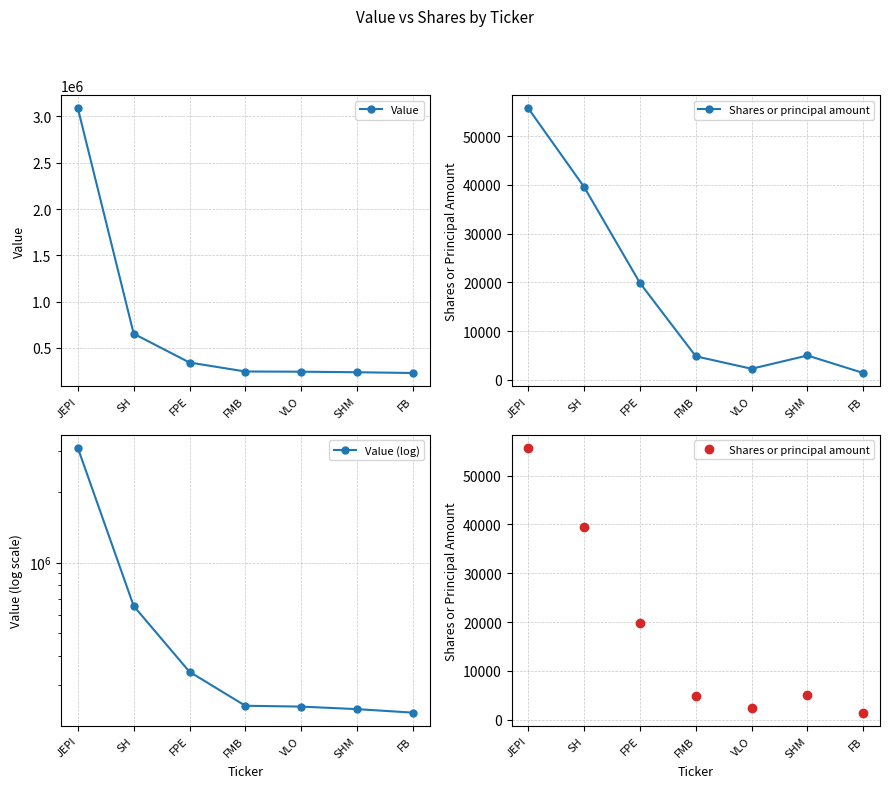

What is the smallest value displayed?

1420